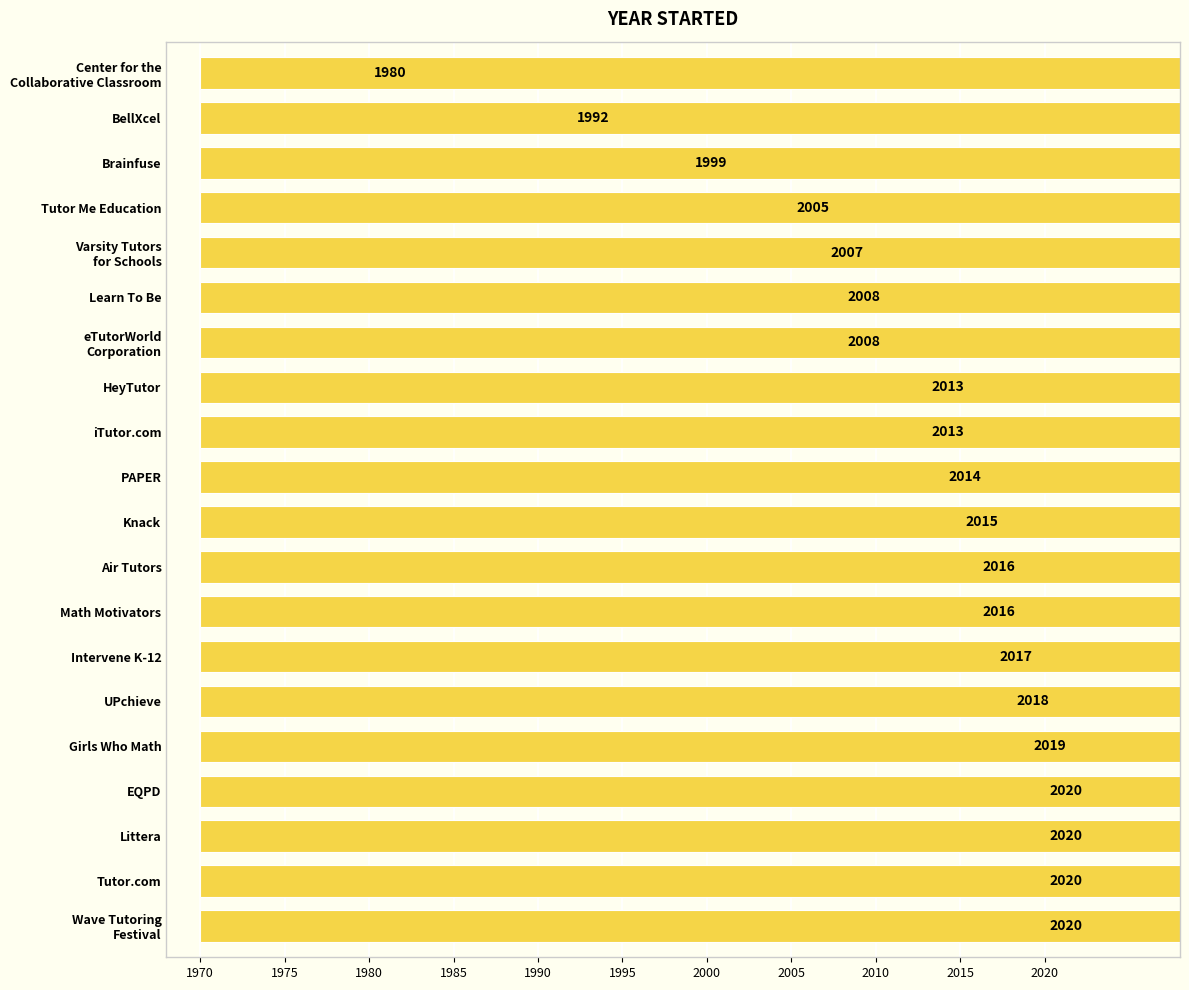

Reading right to left, transcribe all the data shown in this chart.

1980	1992	1999	2005	2007	2008	2008	2013	2013	2014	2015	2016	2016	2017	2018	2019	2020	2020	2020	2020